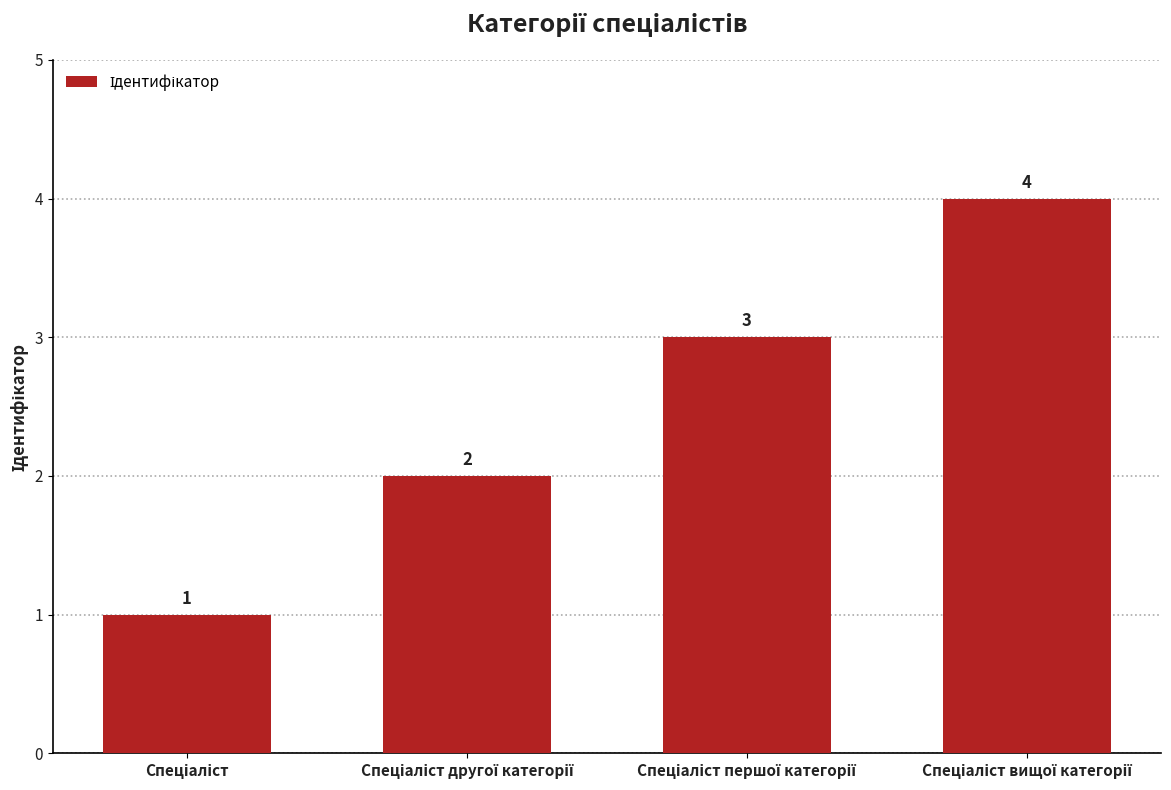

Count the number of categories in the chart.

4